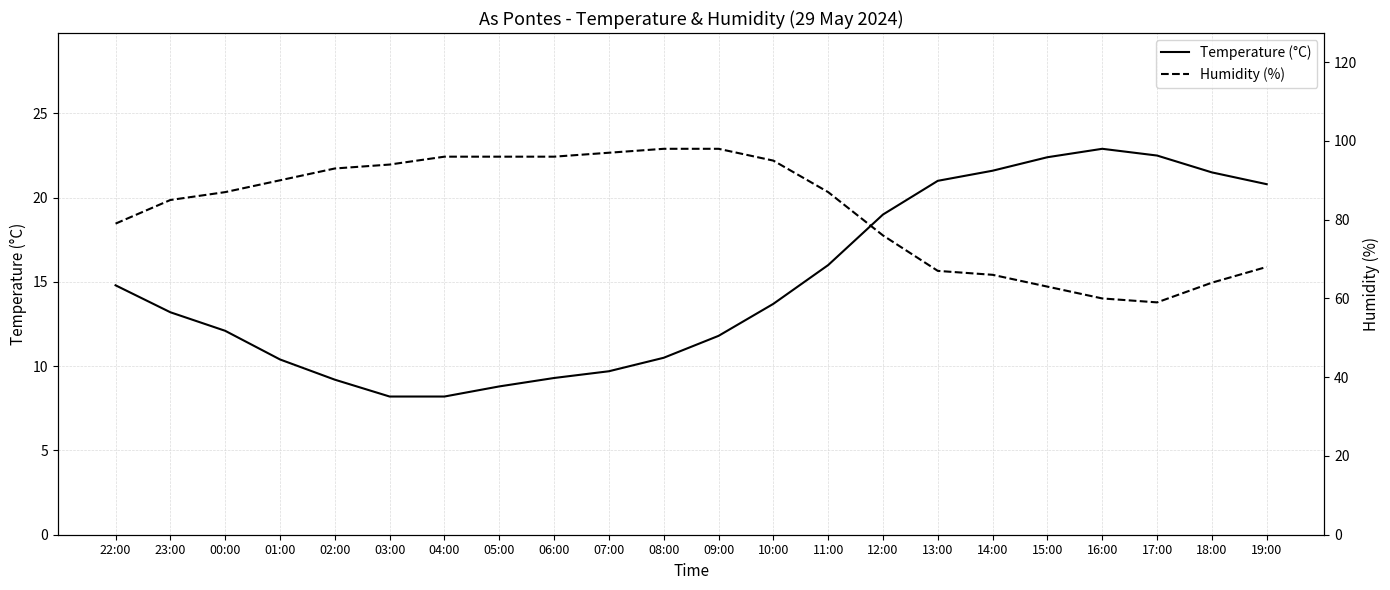

List the series in order of their peak value, highest first.

Humidity (%), Temperature (°C)